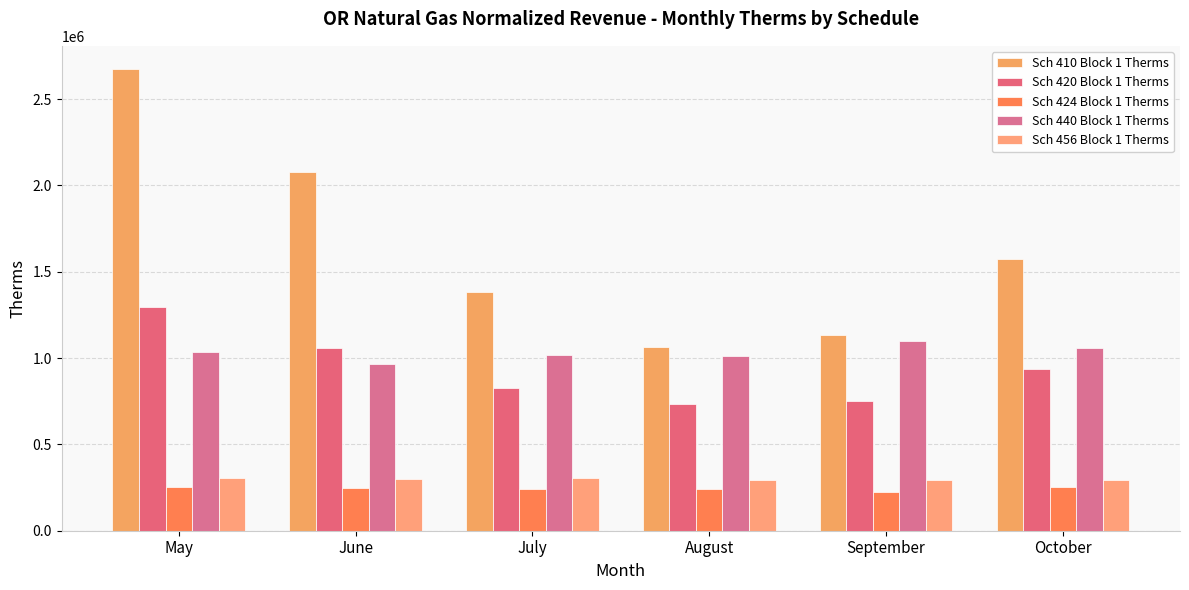

Is it true that Sch 410 Block 1 Therms equals 2568619.0 at October?

False